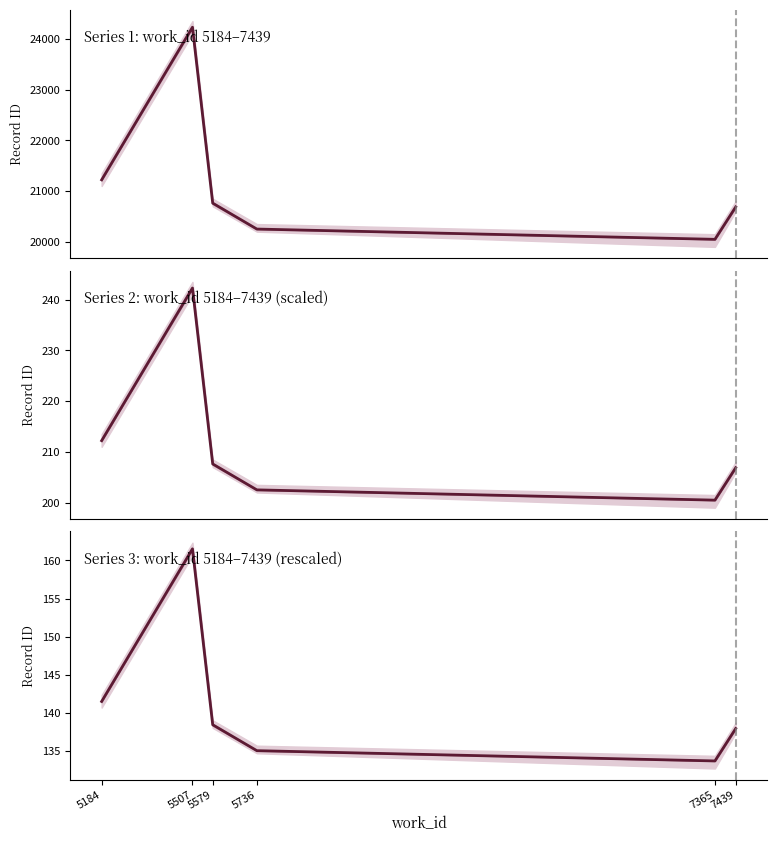

True or false: Series 2: work_id 5184–7439 (scaled) and Series 3: work_id 5184–7439 (rescaled) cross at least once.

False